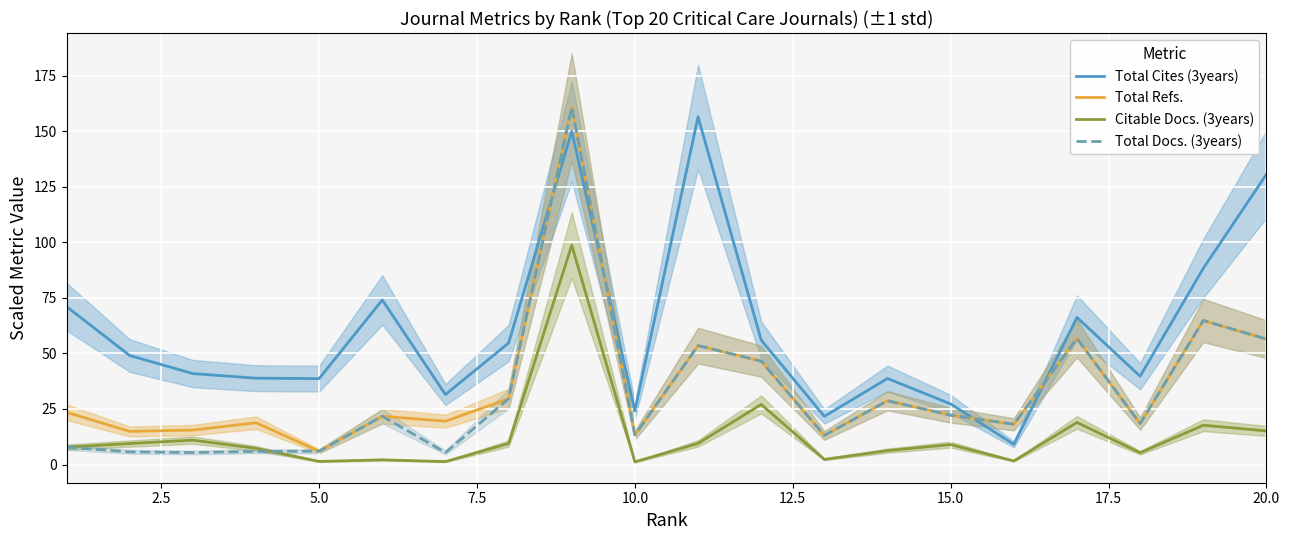

How many values in the Total Docs. (3years) series exceed 21?

10